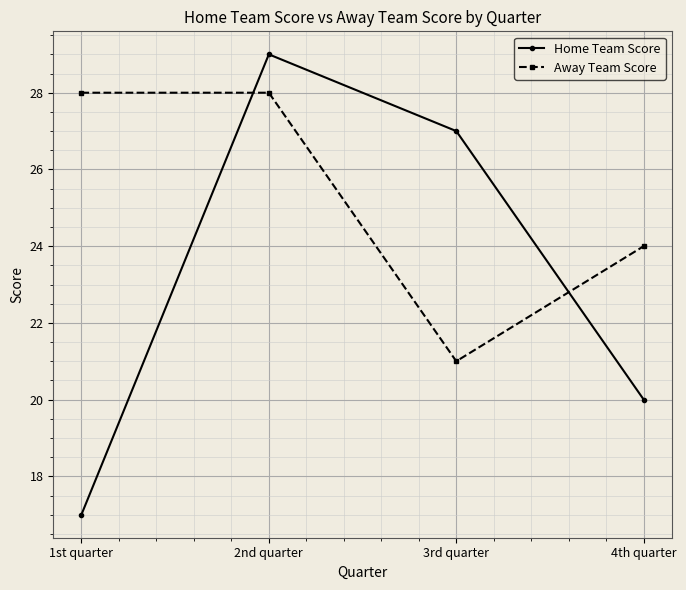

Is this an area chart (filled region under the line)?

No